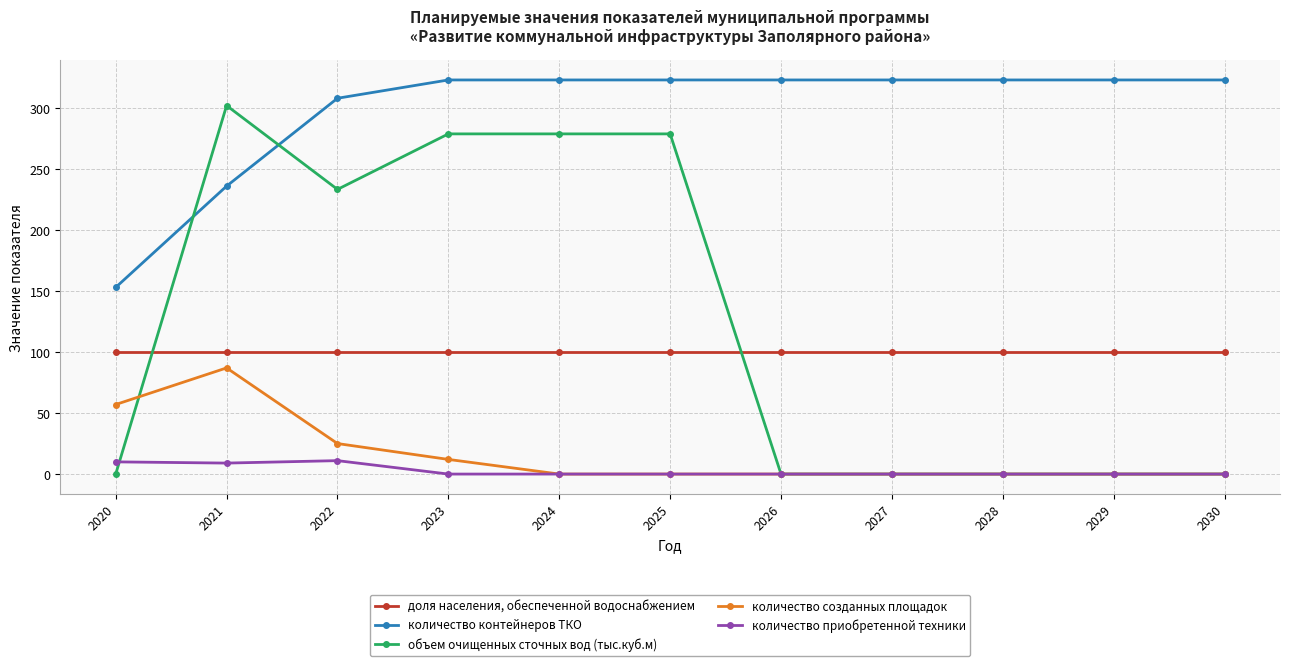

Which category has the highest value in the количество созданных площадок series?

2021